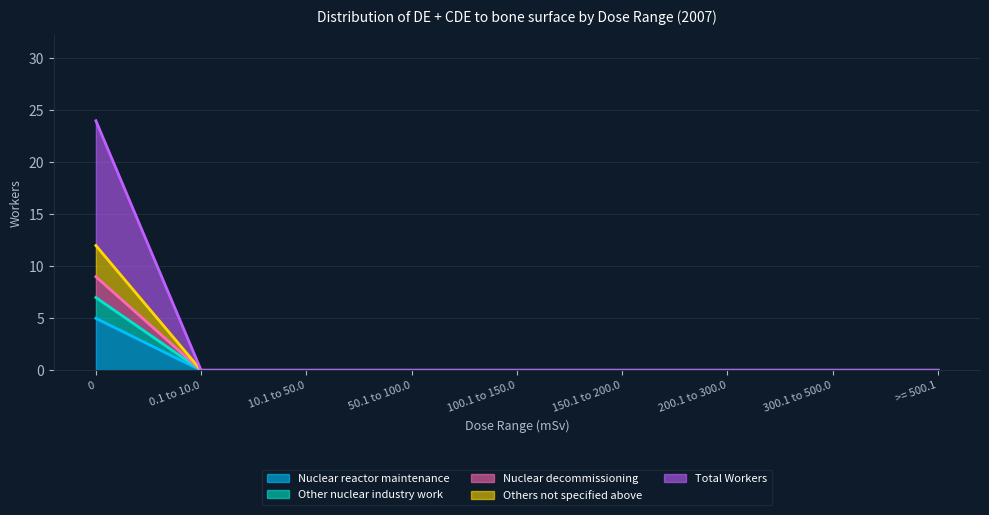

What is the total value across all series at 0?

57